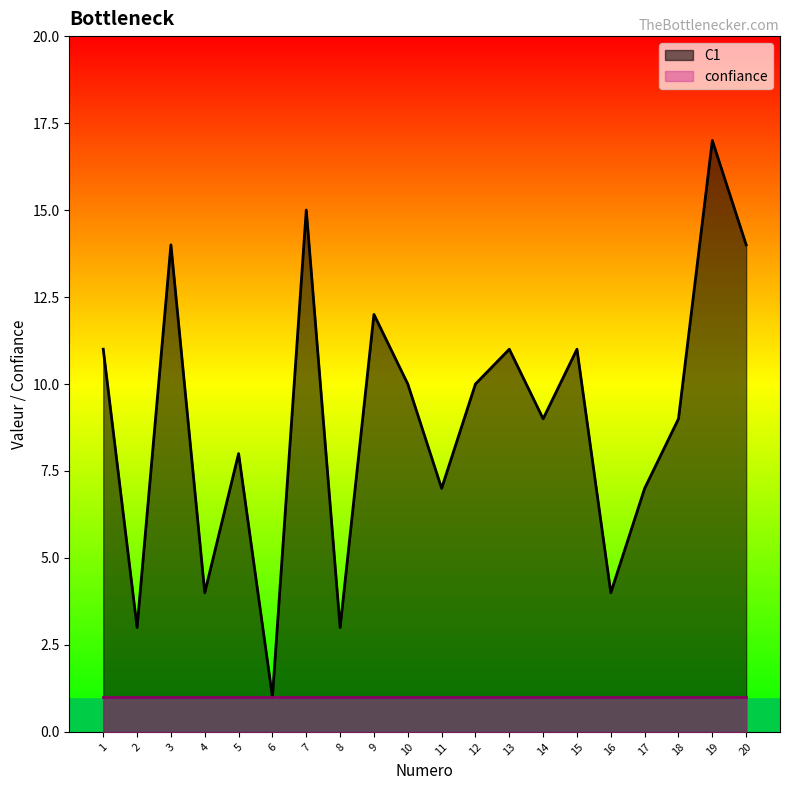

Reading right to left, list all the values displayed in this chart.

20=14	19=17	18=9	17=7	16=4	15=11	14=9	13=11	12=10	11=7	10=10	9=12	8=3	7=15	6=1	5=8	4=4	3=14	2=3	1=11